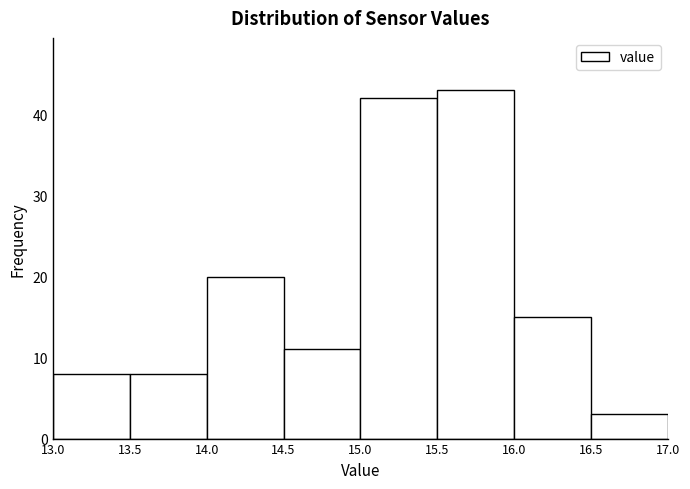

Which range on the x-axis has the tallest bar?

15.5 to 16.0